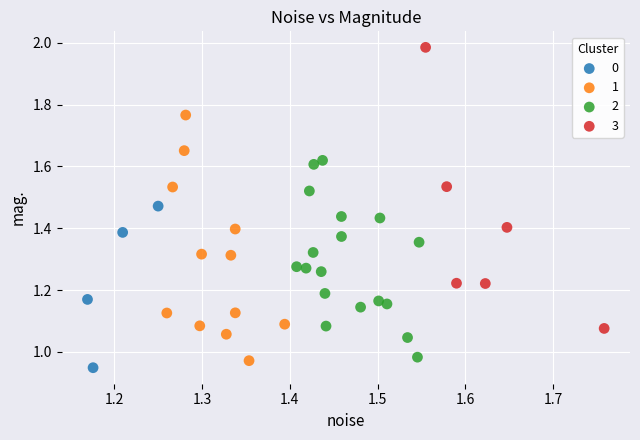

Which series reaches the maximum Y coordinate?

3